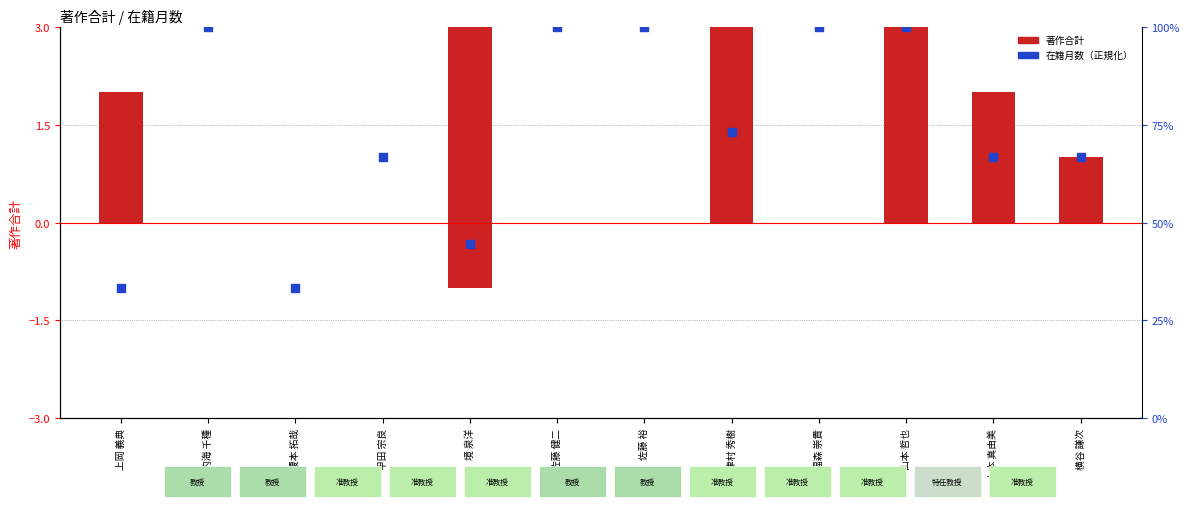

Which series contains the lowest Y value?

著作合計(和文)